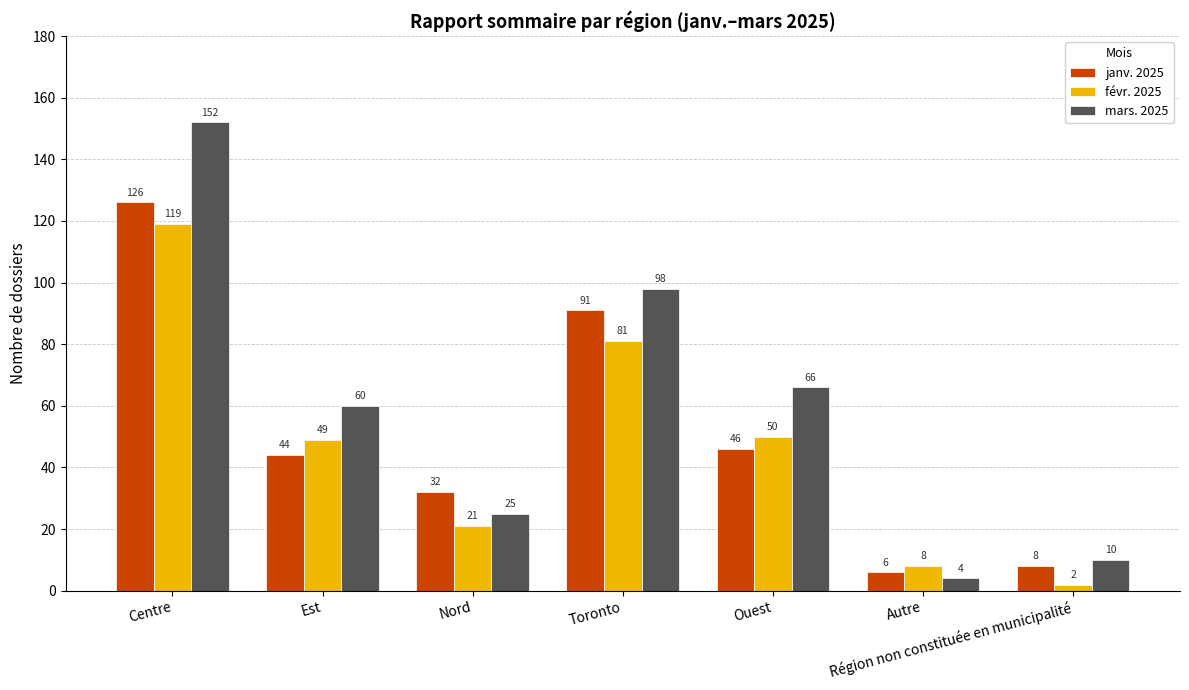

Count the number of data series in this chart.

3